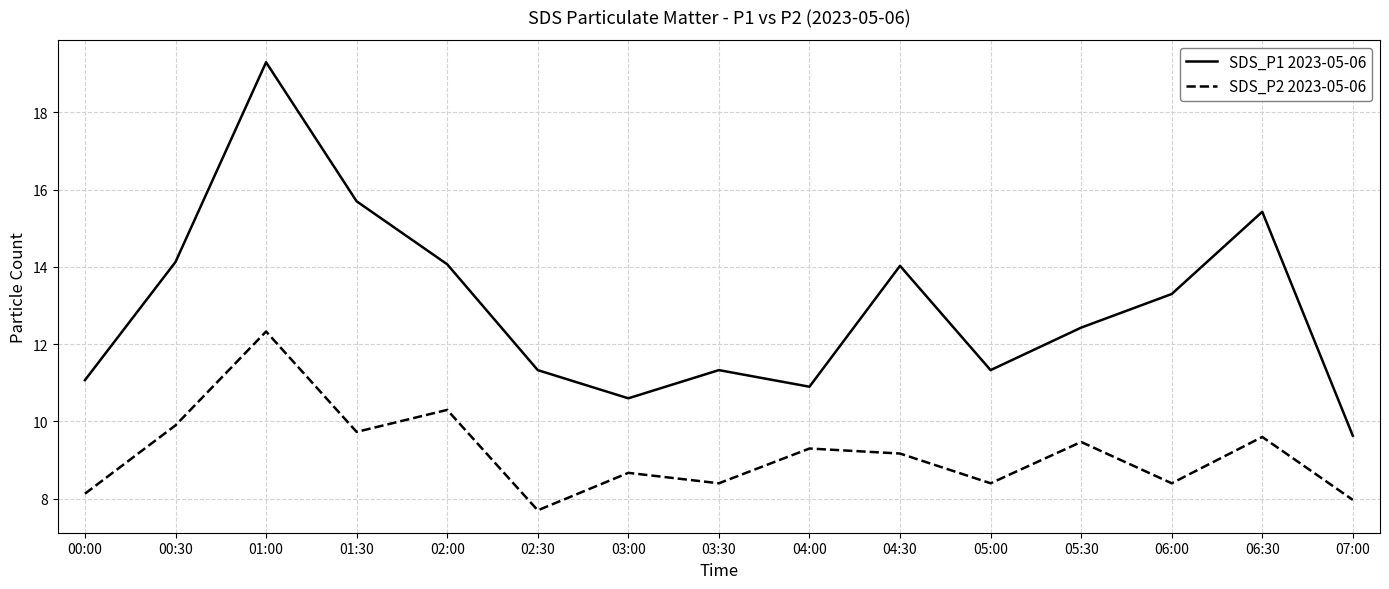

What is the greatest value displayed?

19.3